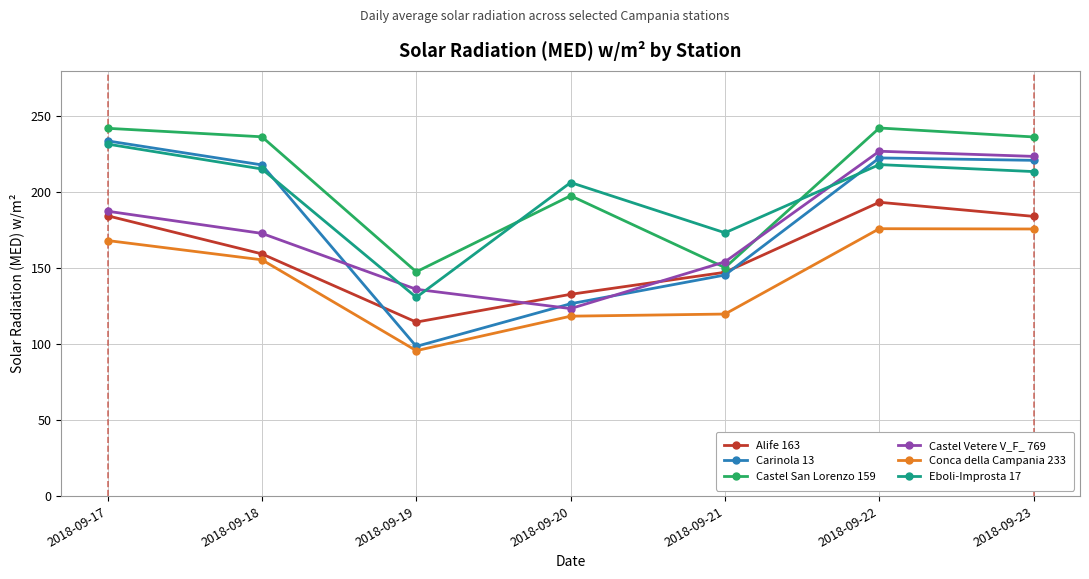

True or false: Eboli-Improsta 17 and Alife 163 intersect in this chart.

False